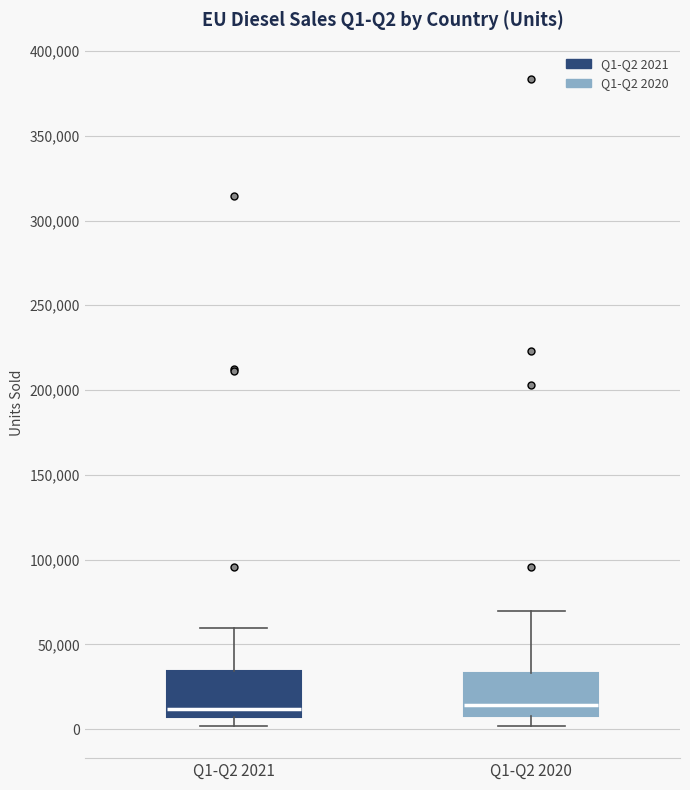

Reading left to right, read every box against the y-axis: the position of its median line, the range the box covers, and the ends of its whiskers. The values are not printed on the chart, so give them approximately, as read against the axis.

Q1-Q2 2021: median 10000, box 5000 to 35000, whiskers 0 to 60000
Q1-Q2 2020: median 15000, box 10000 to 35000, whiskers 0 to 70000